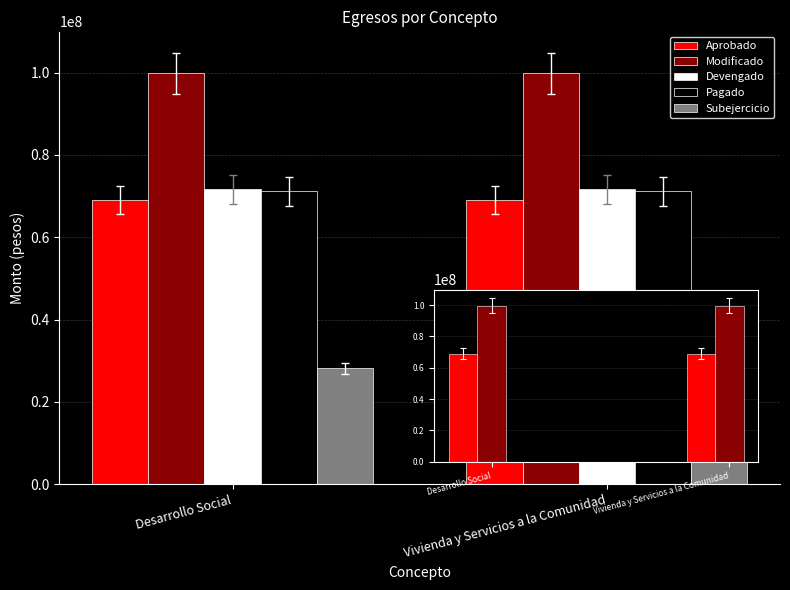

What is the label of the 1st bar from the right?

Vivienda y Servicios a la Comunidad